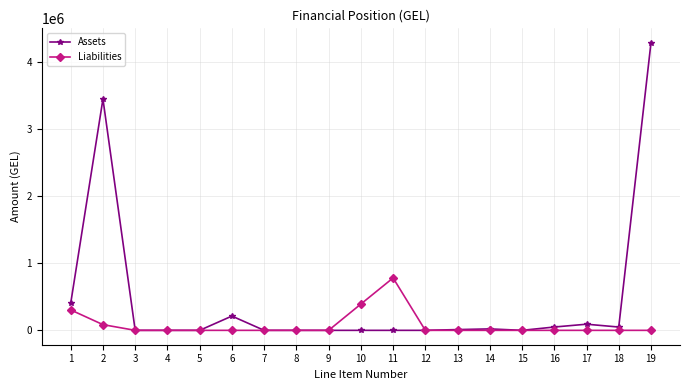

Where is the first local maximum for Assets?

2